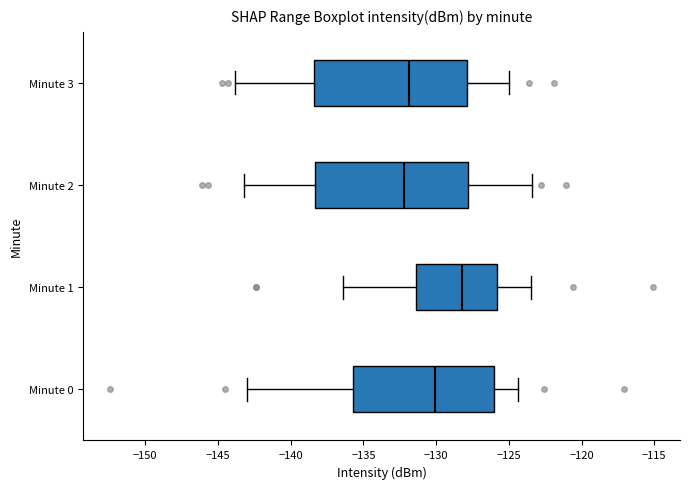

Where does the right whisker of the box for Minute 3 end on the x-axis? The values are not printed on the chart, so give them approximately, as read against the axis.

-125.0